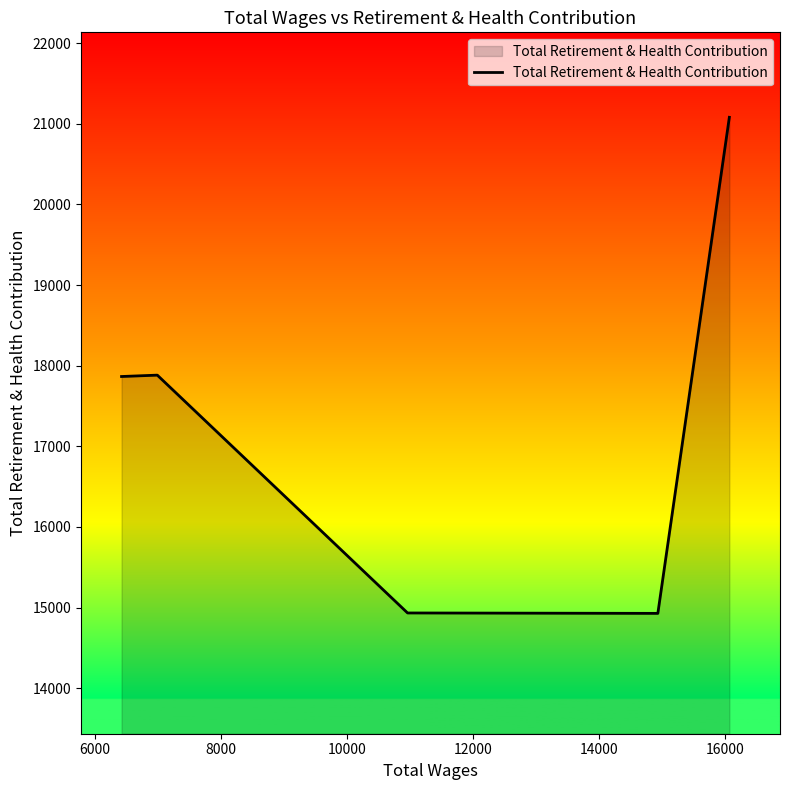

What is the minimum value shown in the chart?

14928